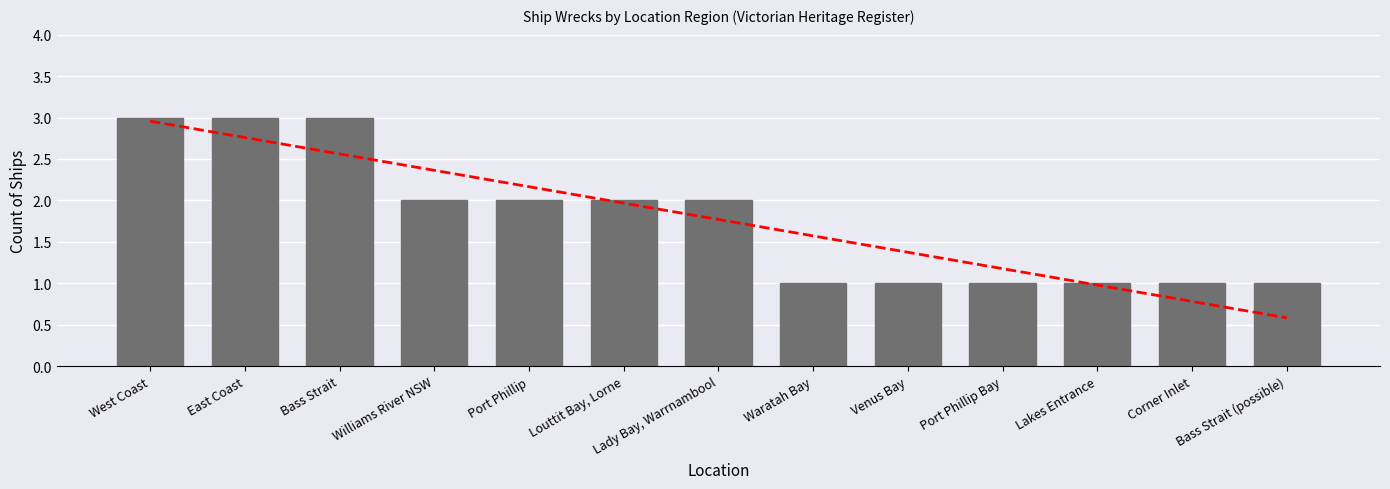

The chart shows a value of 2 at West Coast. True or false?

False